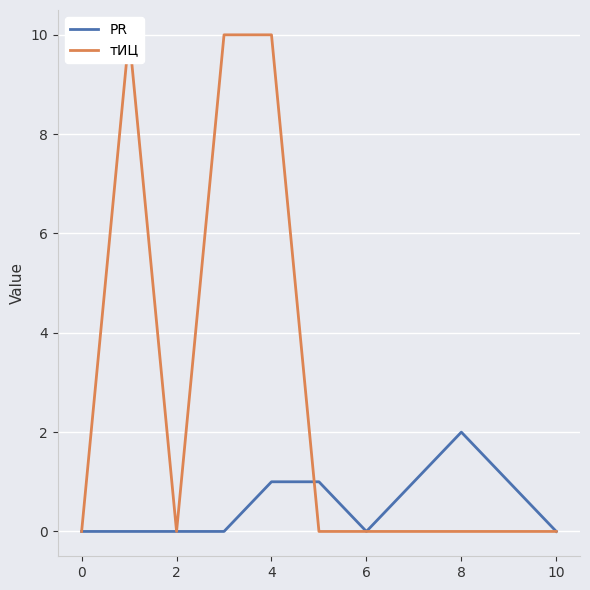

The value of PR at 0 is -1. True or false?

False